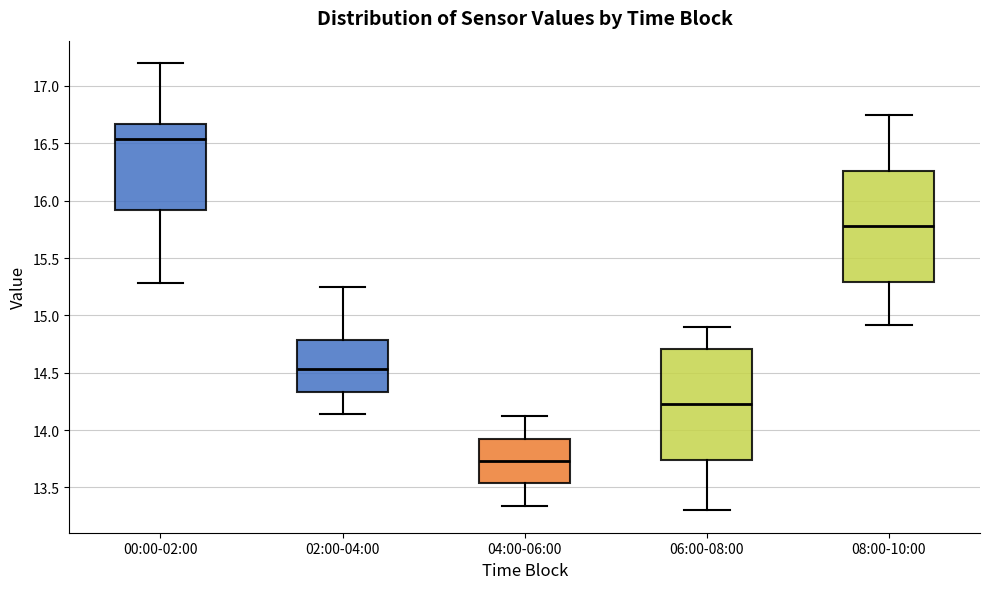

Where is the upper edge of the box for 08:00-10:00 on the y-axis? The values are not printed on the chart, so give them approximately, as read against the axis.

16.25